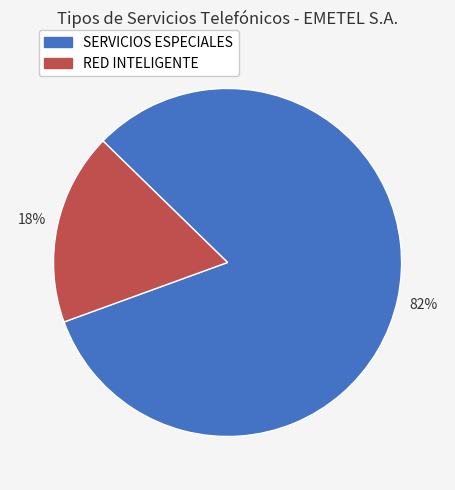

To the nearest percent, what is the average slice percentage?

50%